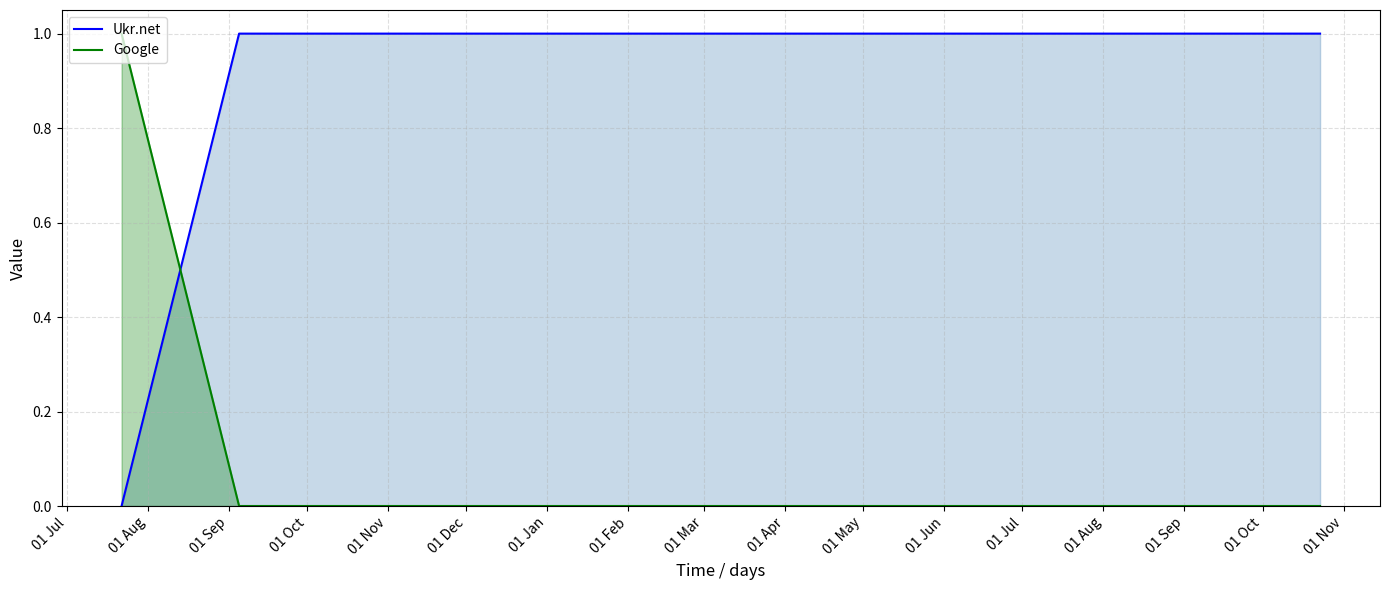

Which series has the largest total across all categories?

Ukr.net